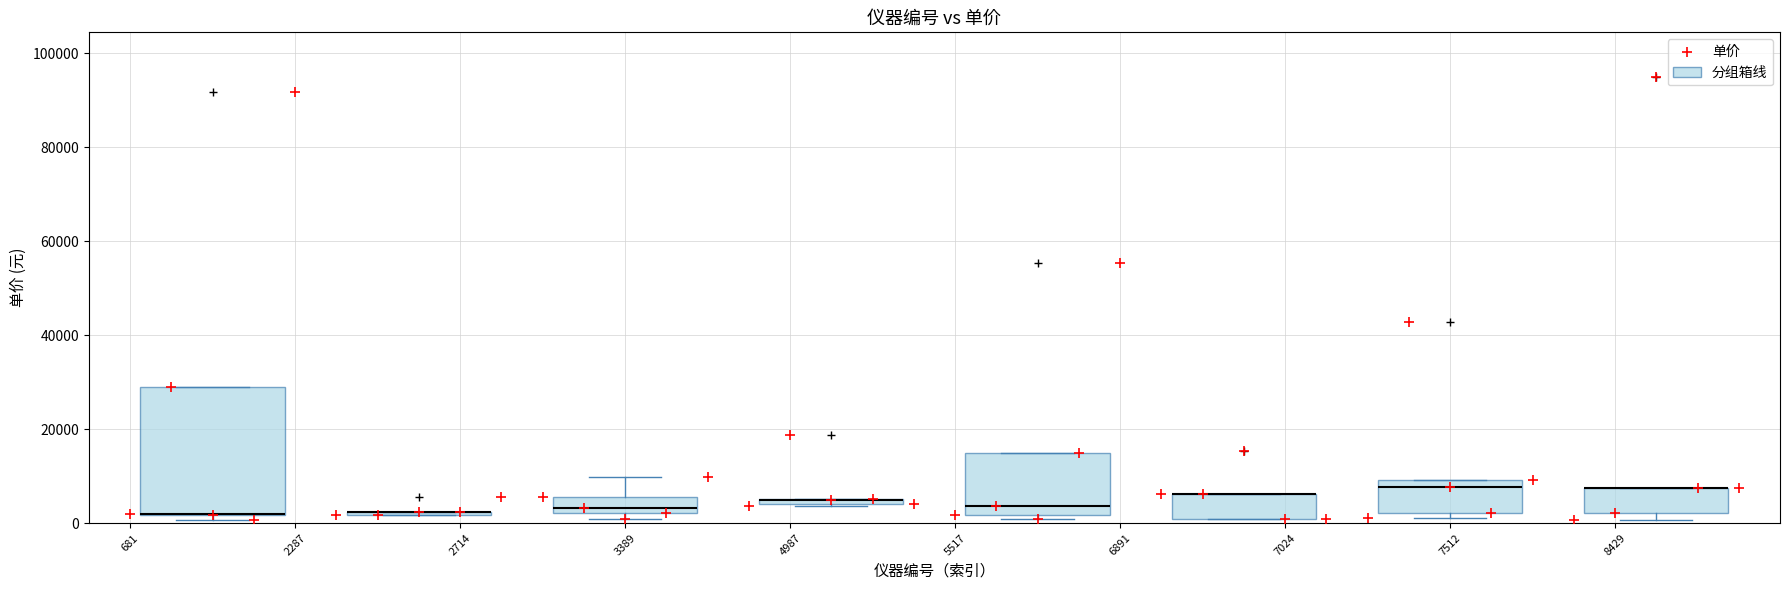

What Y value in the scatter plot is closest to 47797?

42800.0